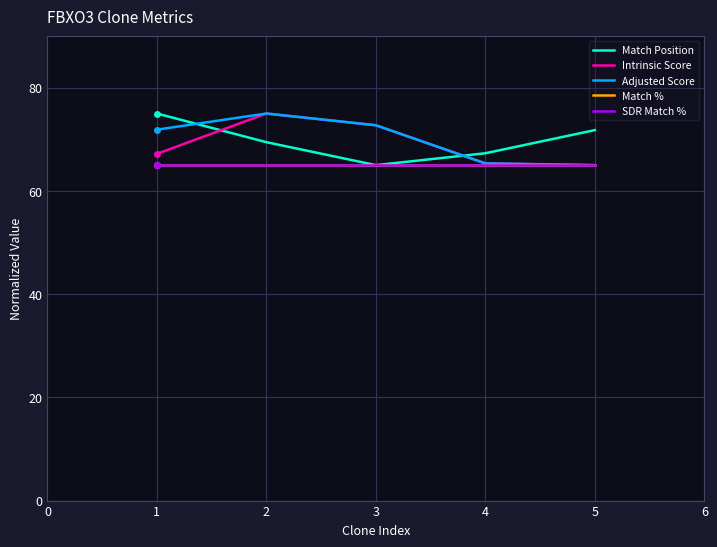

Where is the first local minimum for Match Position?

3